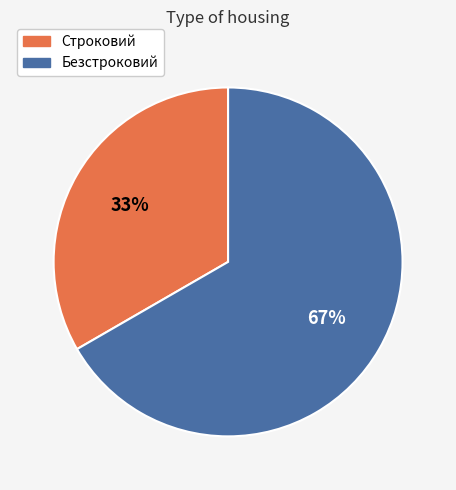

To the nearest percent, what is the average slice percentage?

50%